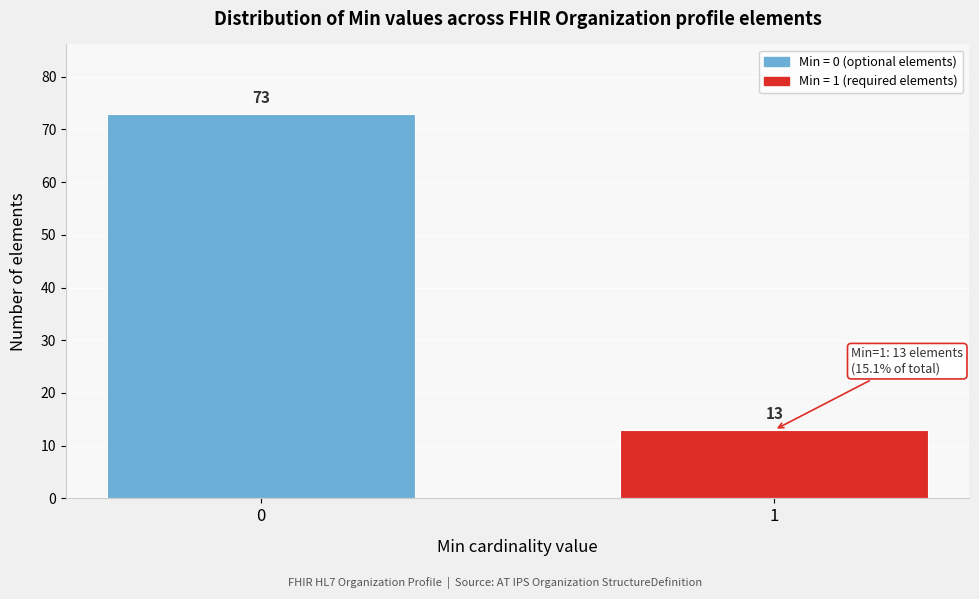

Reading left to right, extract all data points from this chart.

0=73	1=13